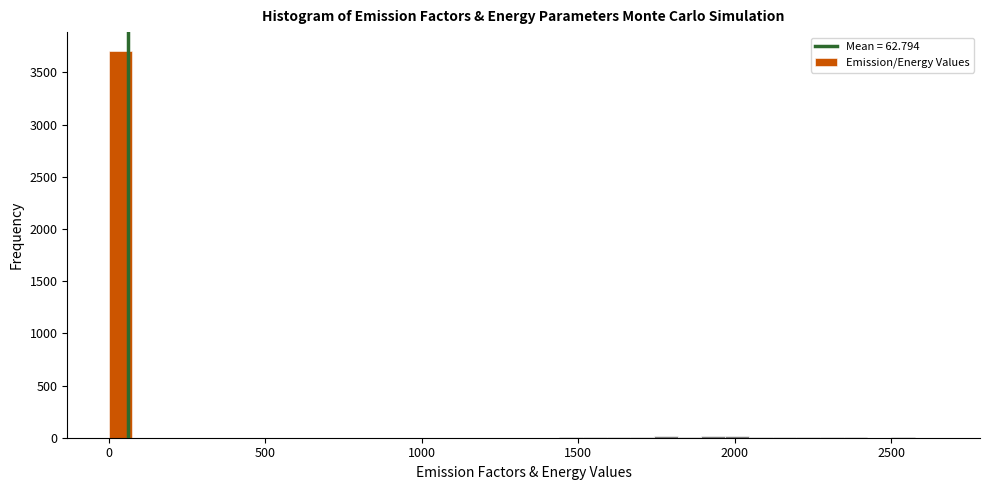

Read against the x-axis, roughly where is the centre of the tallest bar?

50